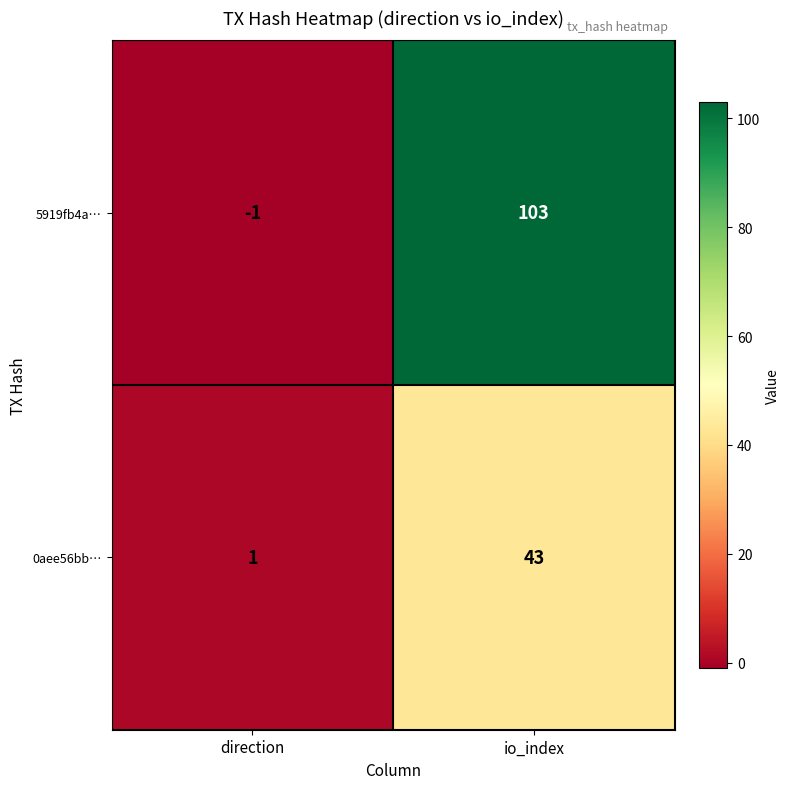

What is the spread (max minus min) of values at direction?

2